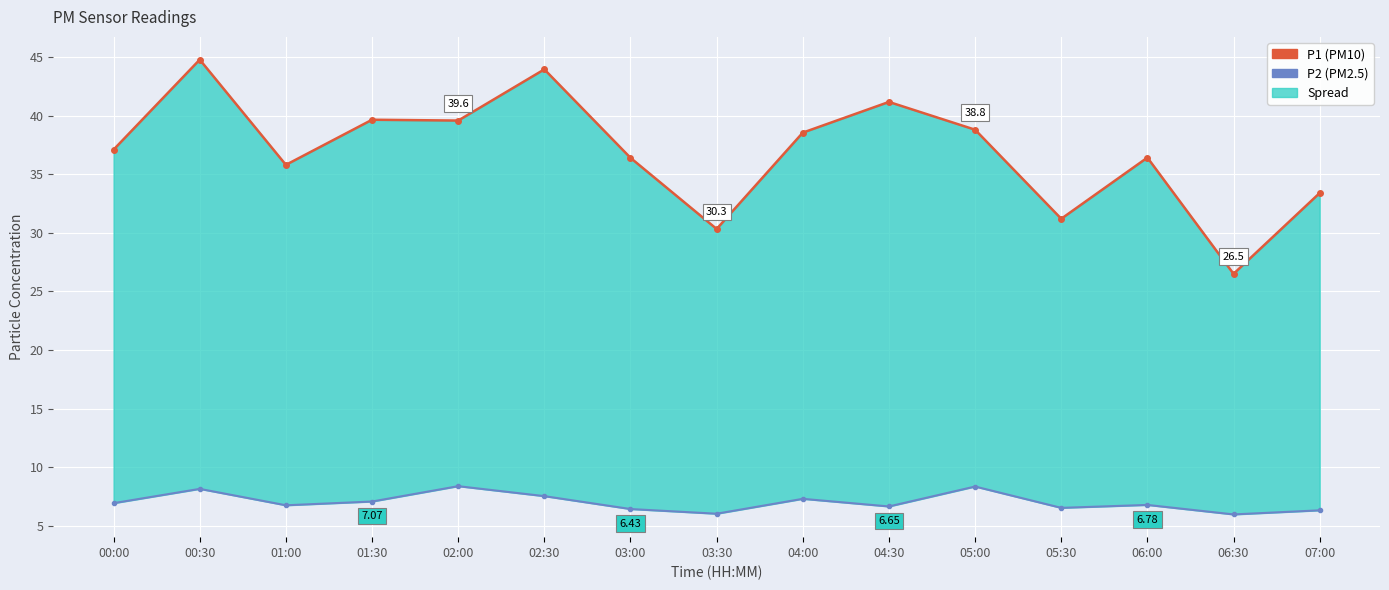

Reading left to right, extract all data points from this chart.

P1: 00:00=37.1	00:30=44.8	01:00=35.8	01:30=39.6	02:00=39.6	02:30=44.0	03:00=36.4	03:30=30.3	04:00=38.5	04:30=41.2	05:00=38.8	05:30=31.2	06:00=36.4	06:30=26.5	07:00=33.4
P2: 00:00=6.9	00:30=8.2	01:00=6.8	01:30=7.1	02:00=8.4	02:30=7.5	03:00=6.4	03:30=6.0	04:00=7.3	04:30=6.7	05:00=8.3	05:30=6.5	06:00=6.8	06:30=6.0	07:00=6.3